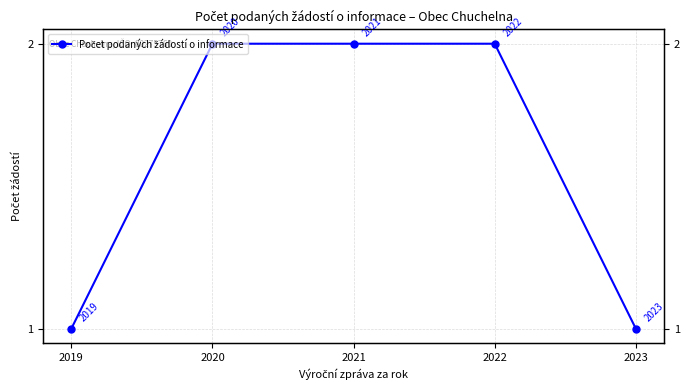

Read the value at 2023.

1